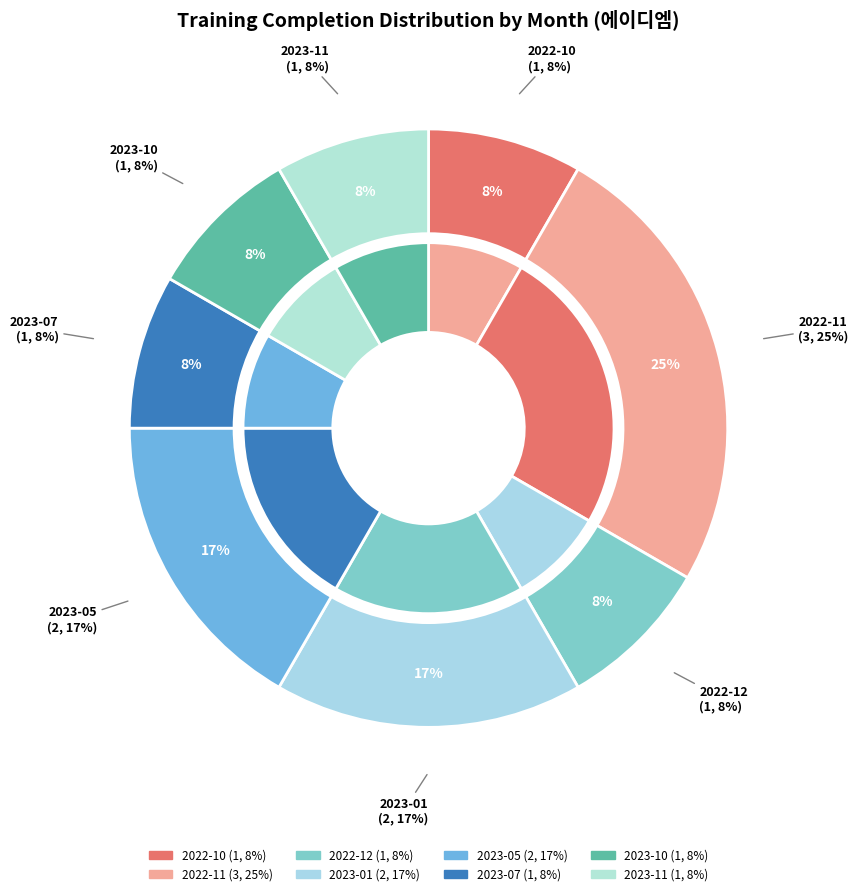

Between 2023-10 and 2023-01, which is larger?

2023-01